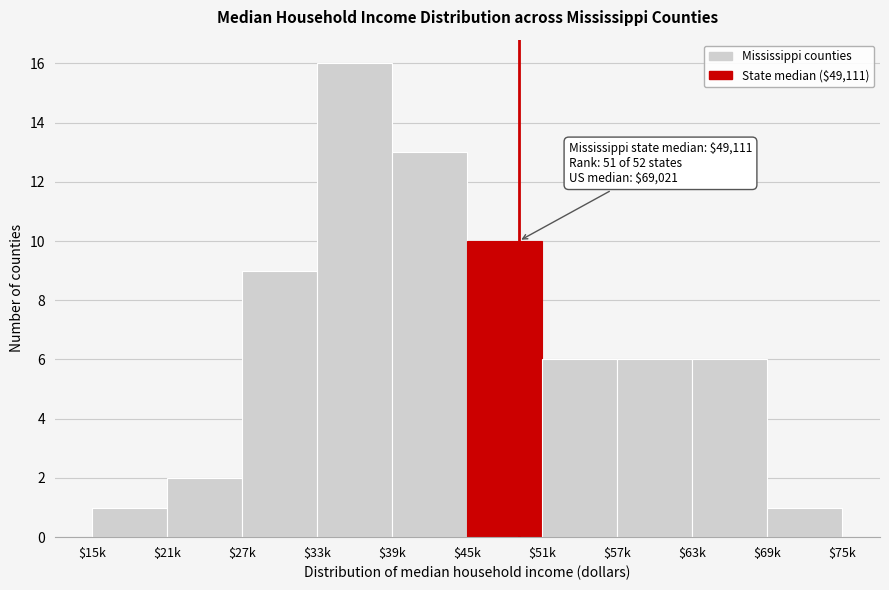

Reading left to right, what are all the values shown in this chart?

1	2	9	16	13	10	6	6	6	1